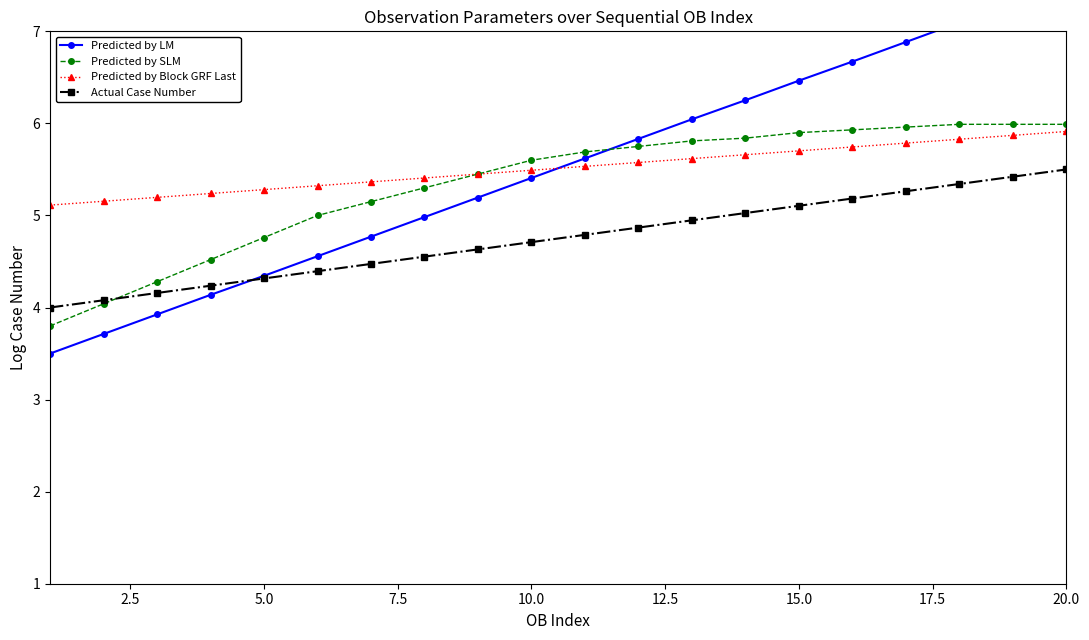

True or false: Predicted by SLM and Predicted by Block GRF Last intersect in this chart.

True